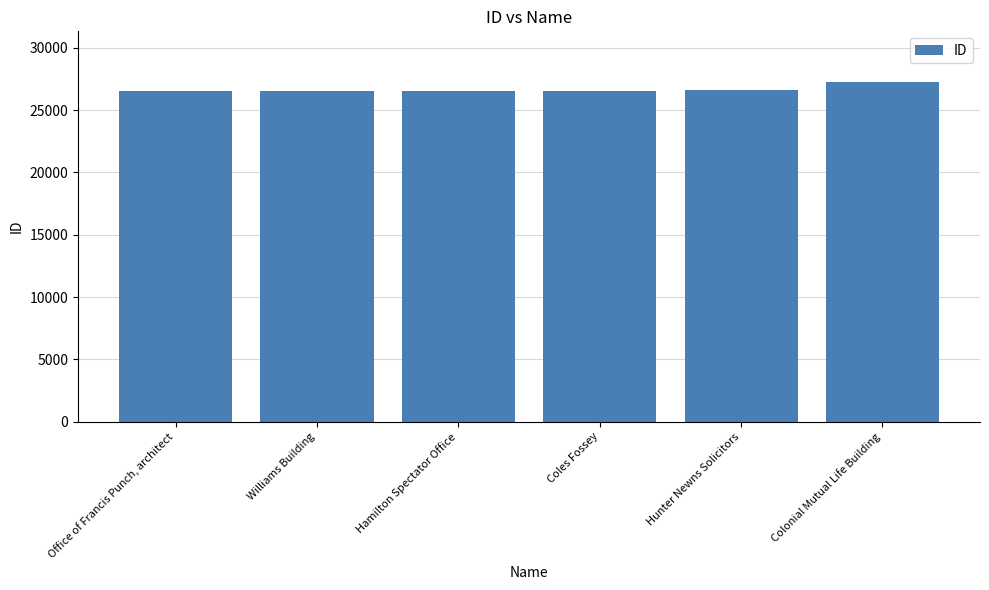

What is the change in value from Office of Francis Punch, architect to Williams Building?

+6